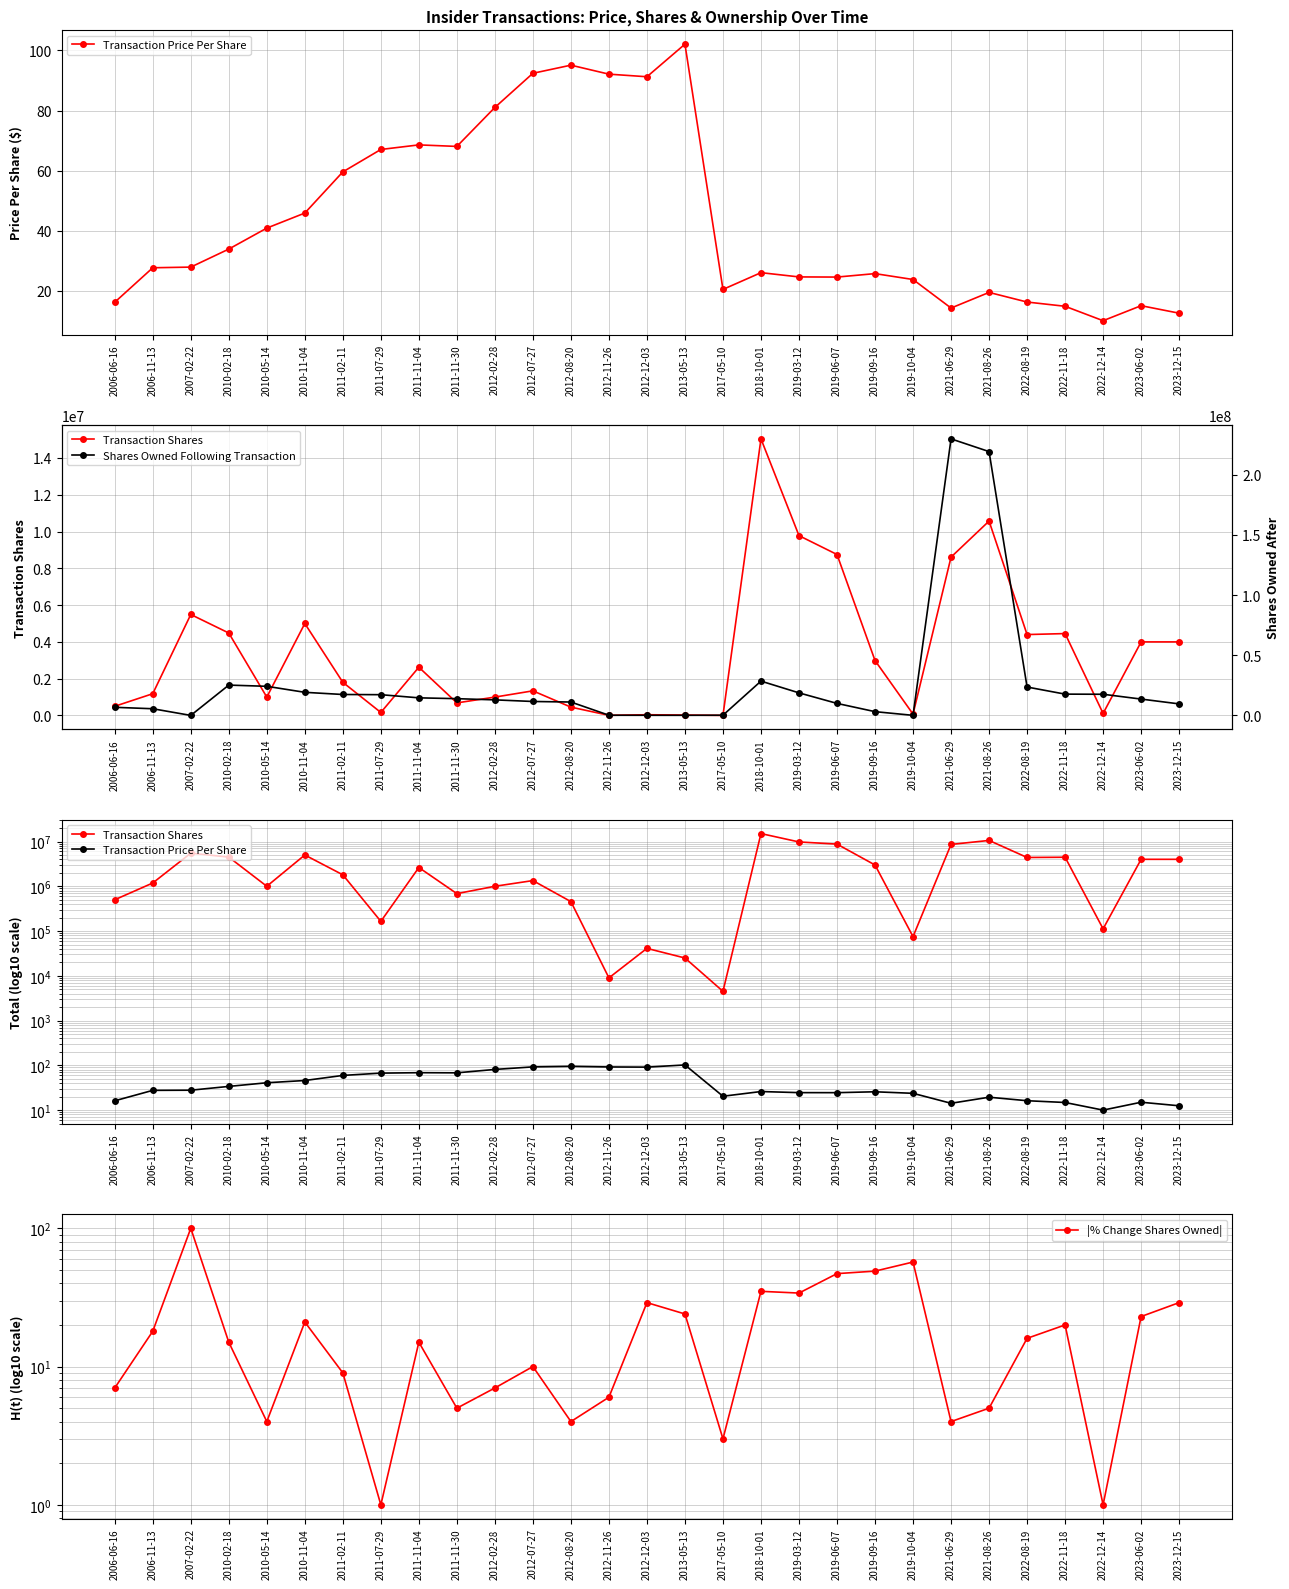

After their last crossing, which series has the higher values: Shares Owned Following Transaction or |% Change Shares Owned|?

Shares Owned Following Transaction